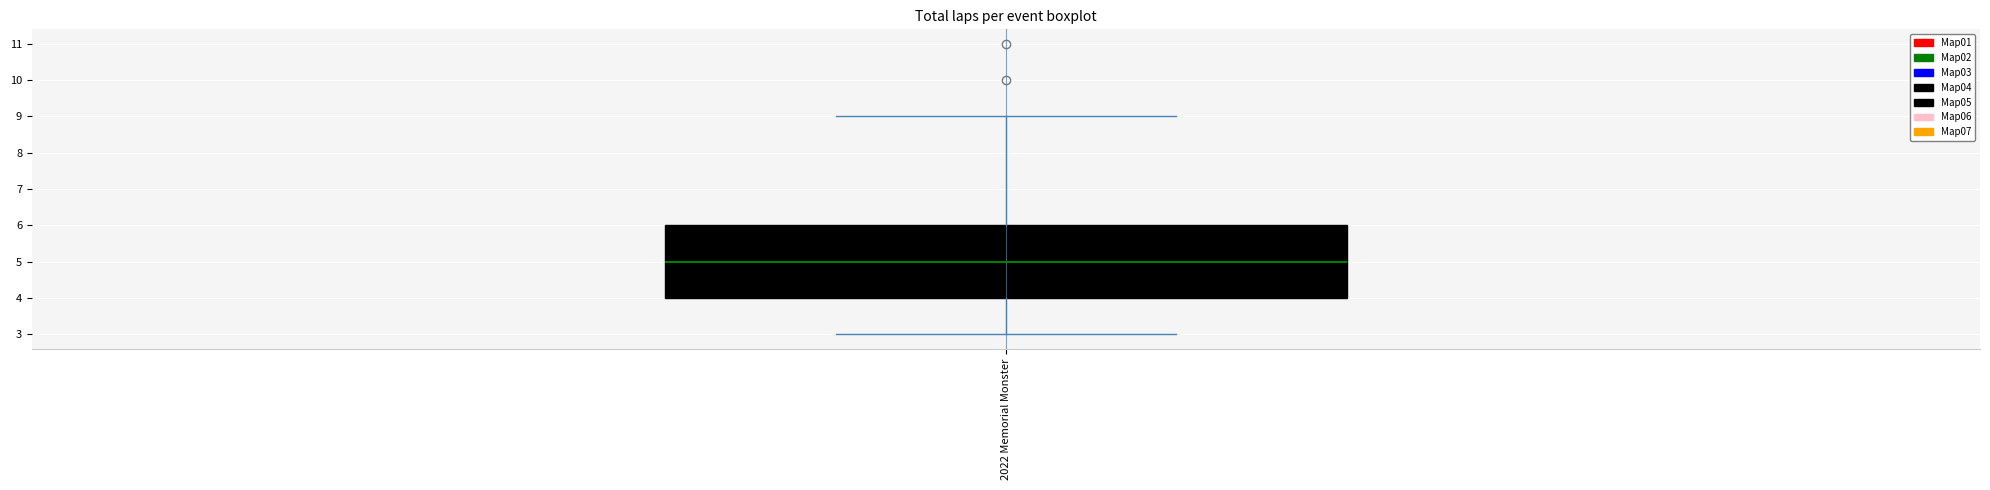

Where does the lower whisker of the box for 2022 Memorial Monster end on the y-axis? The values are not printed on the chart, so give them approximately, as read against the axis.

3